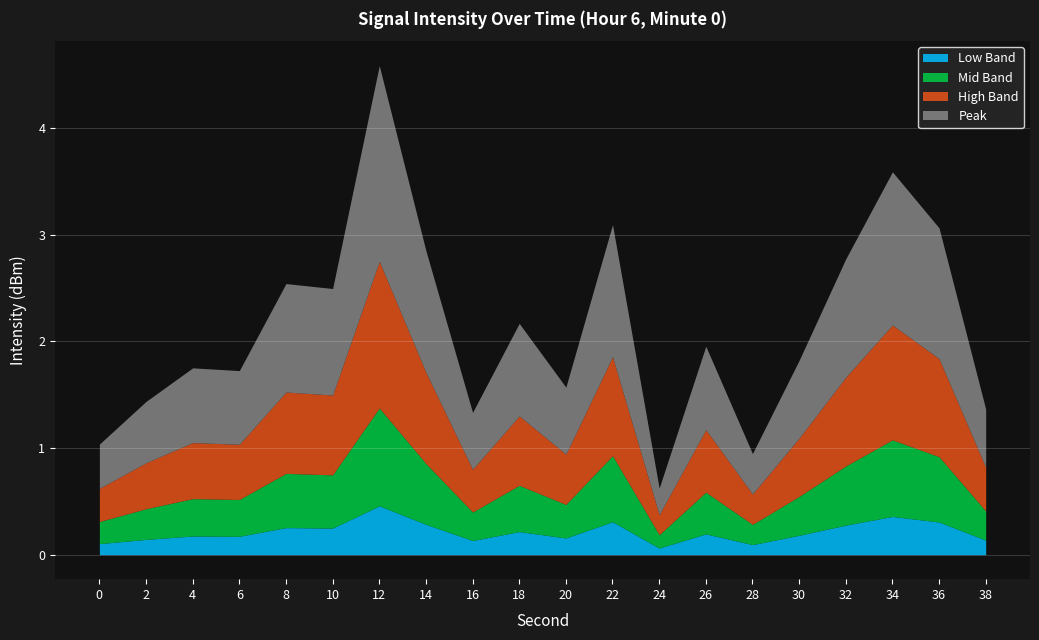

At which category does the chart reach its minimum across all series?

24